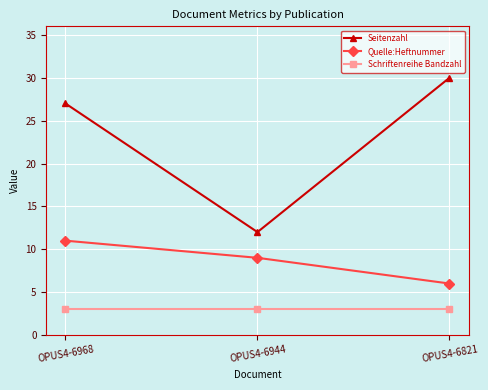

What is the lowest value of the Schriftenreihe Bandzahl series?

3